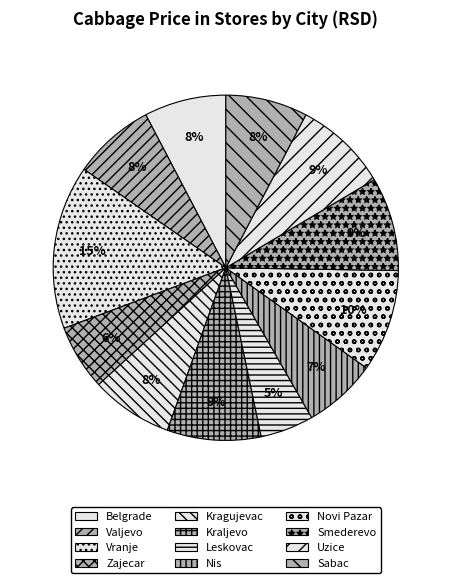

True or false: Kragujevac accounts for 13% of the total.

False